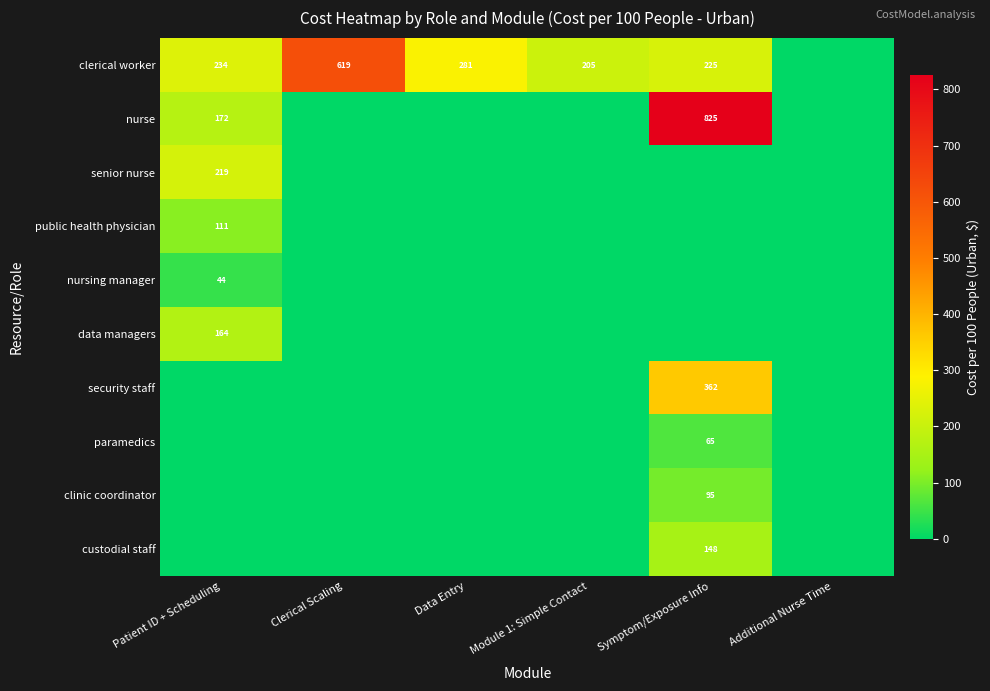

What is the sum of the clerical worker values at Patient ID + Scheduling and Module 1: Simple Contact?

439